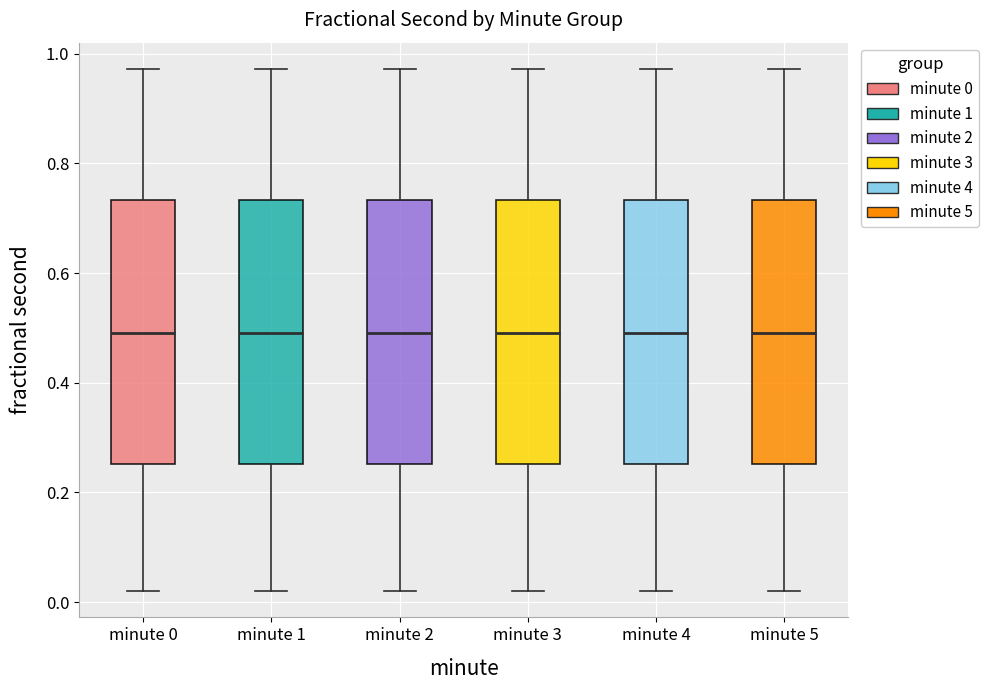

Where does the lower whisker of the box for minute 1 end on the y-axis? The values are not printed on the chart, so give them approximately, as read against the axis.

0.02